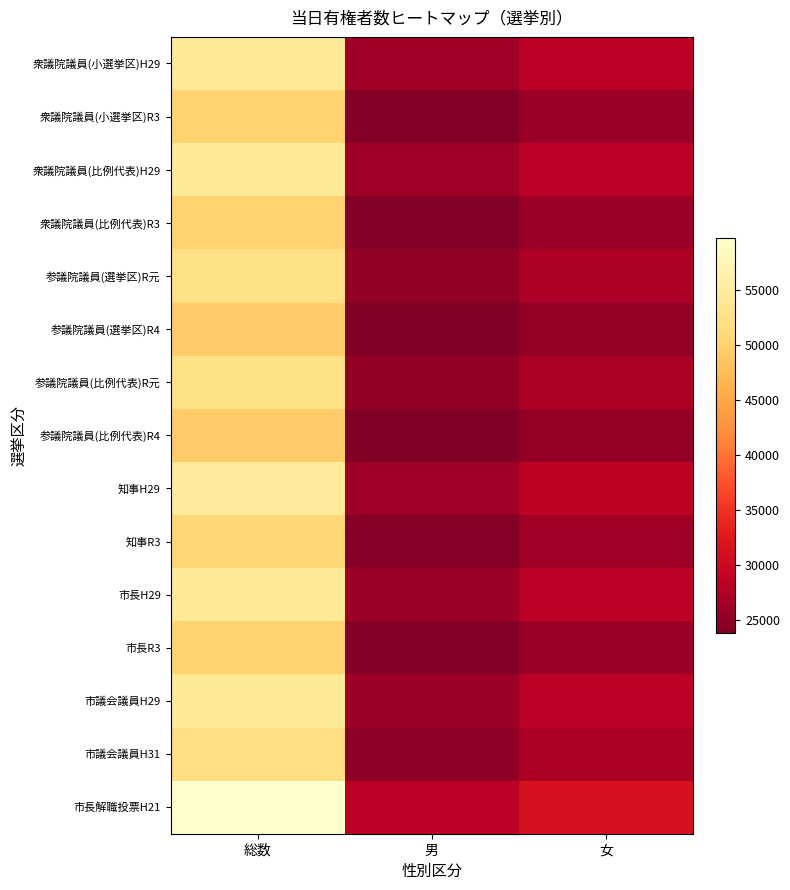

Which series has the widest spread of values?

市長解職投票H21